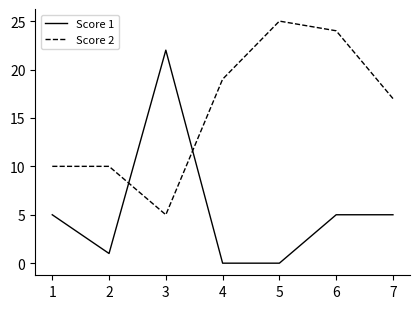

What is the lowest value of the Score 2 series?

5